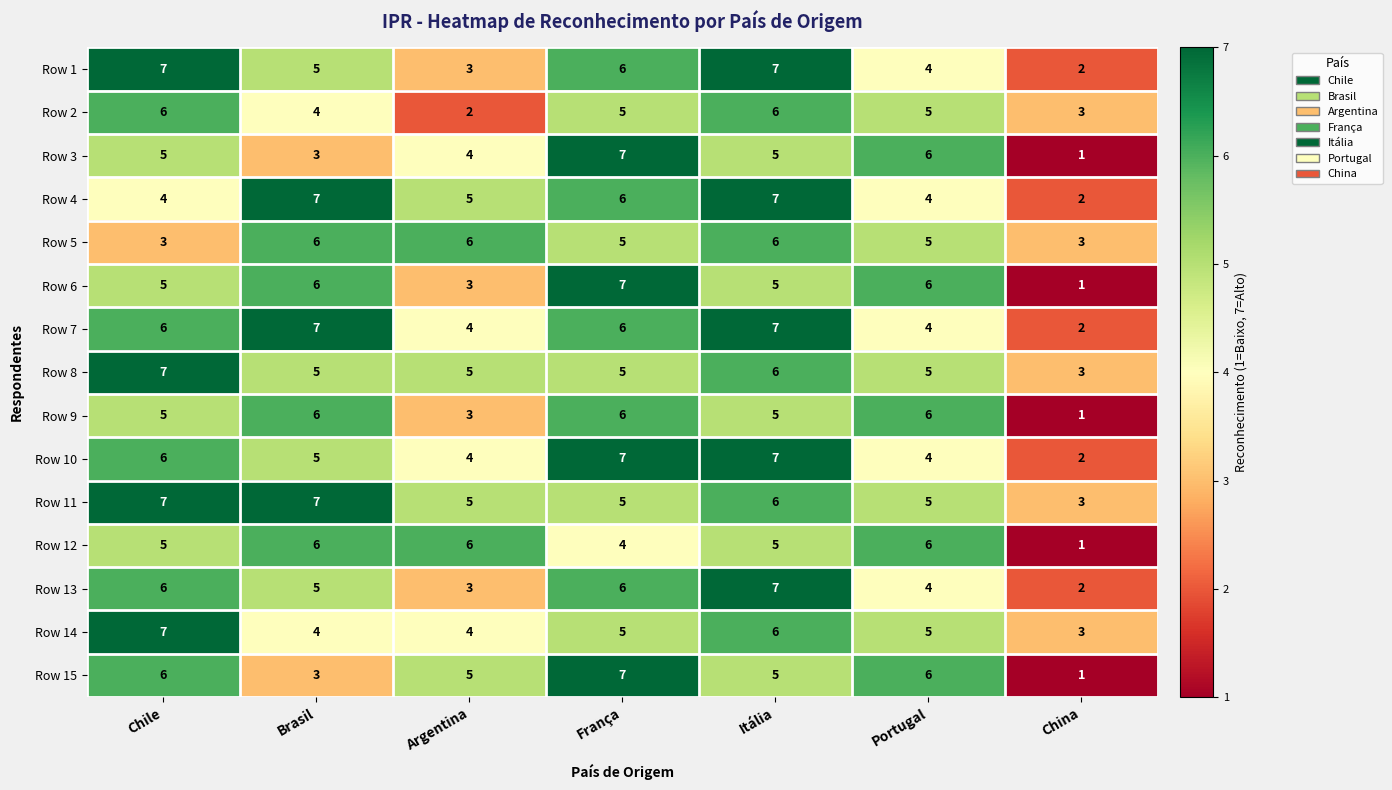

What value does the Row 2 series have at Itália?

6